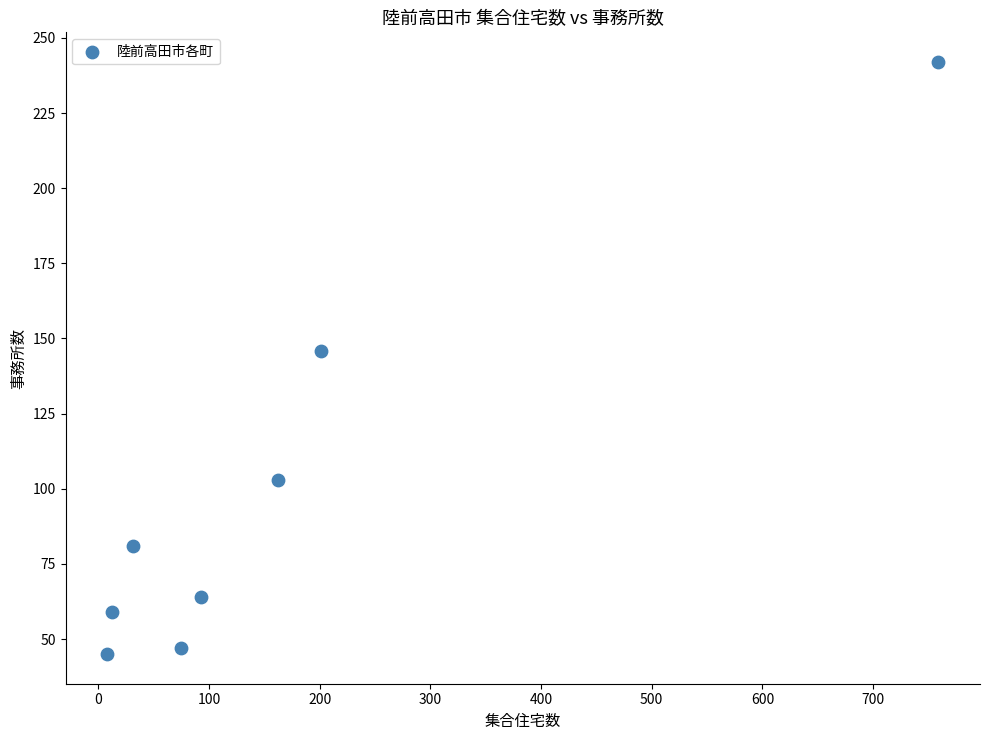

What is the range of Y values (max minus min)?

197